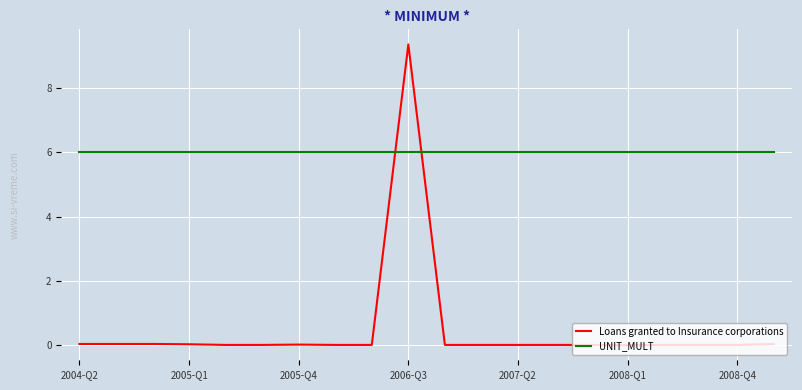

After their last crossing, which series has the higher values: Loans granted to Insurance corporations or UNIT_MULT?

UNIT_MULT